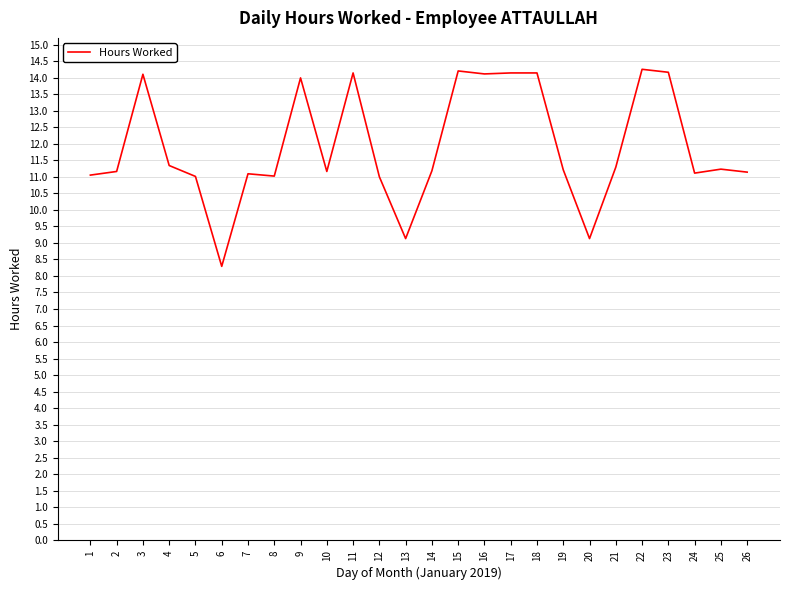

What is the difference between the values at 6 and 3?

5.8